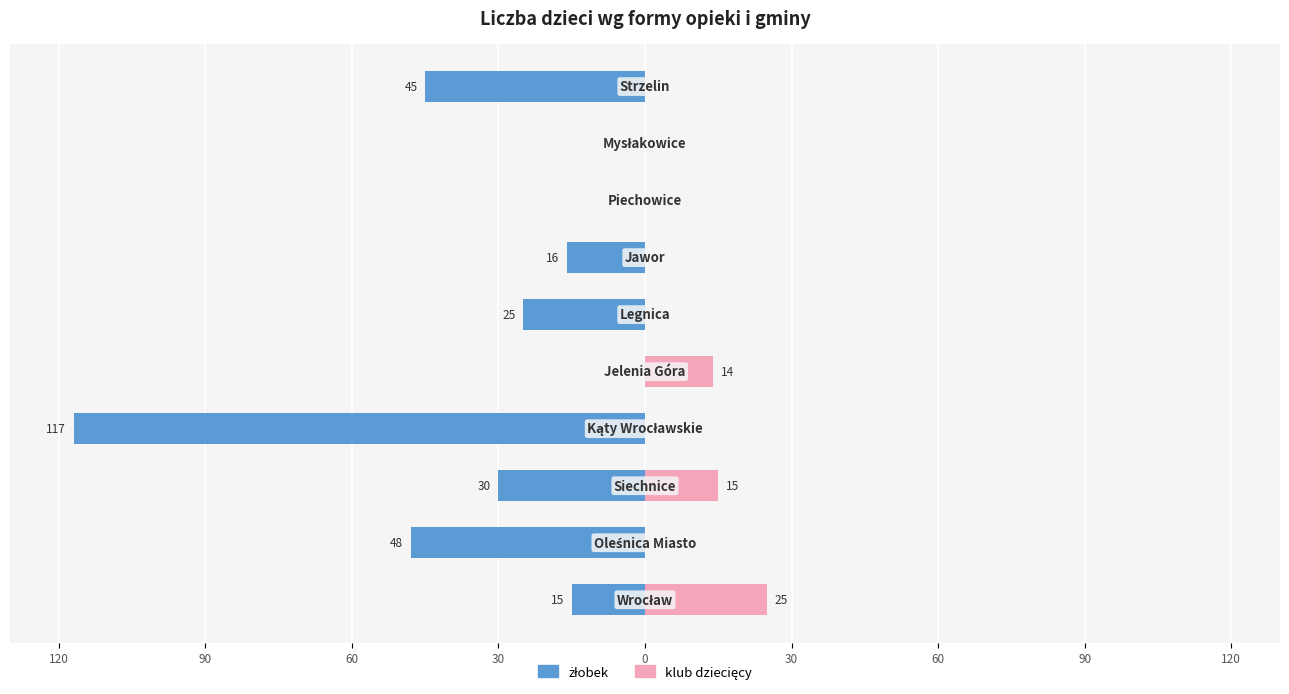

The value of żłobek at 120 is 41. True or false?

False